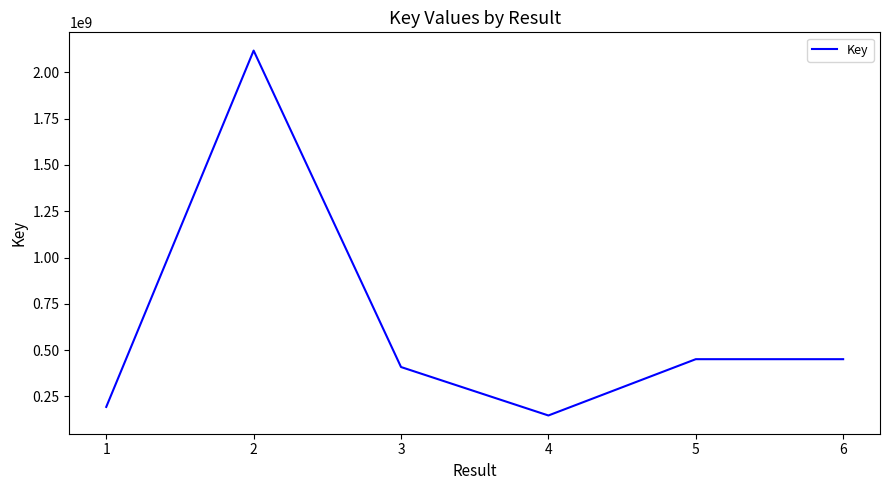

Count the number of data series in this chart.

1